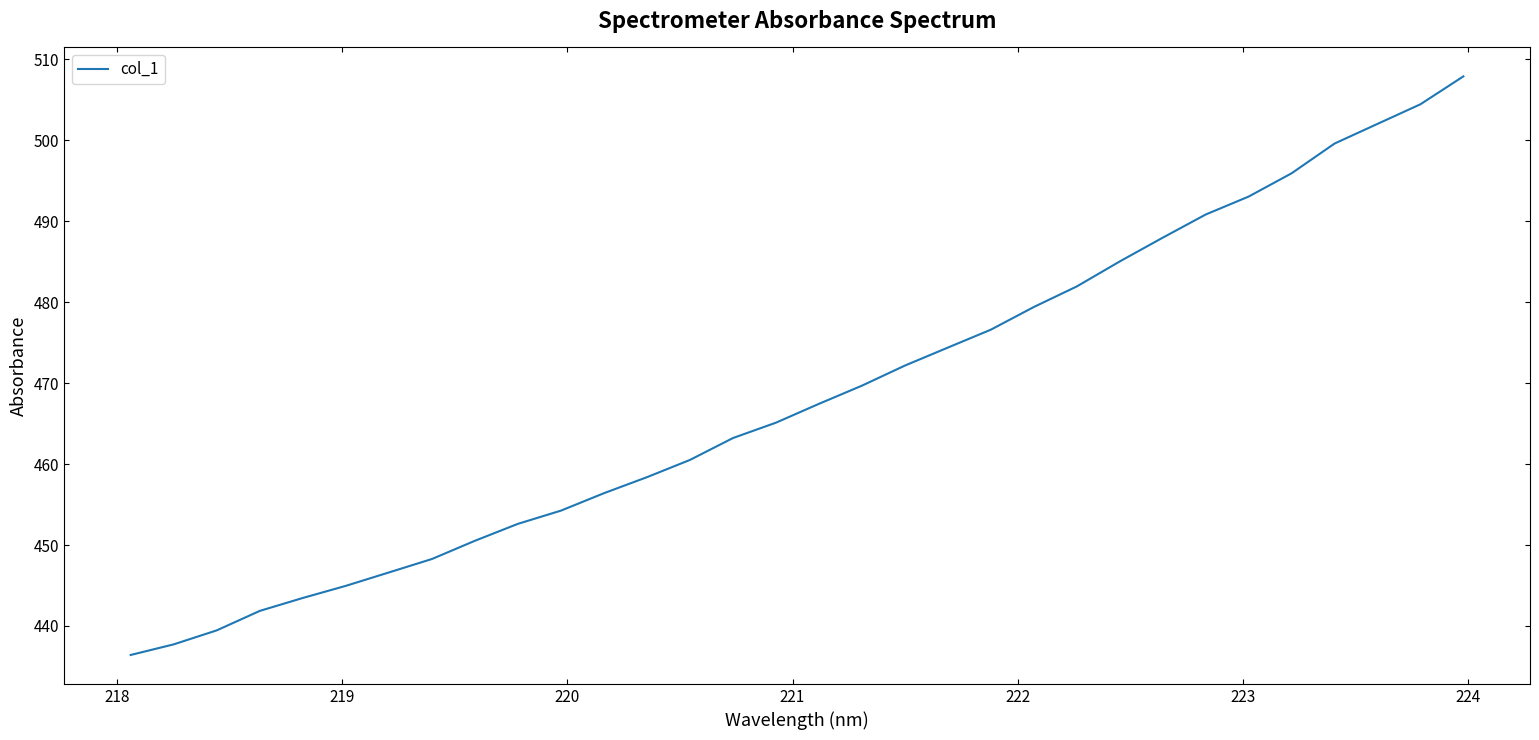

What is the difference between the maximum and minimum values?

71.5